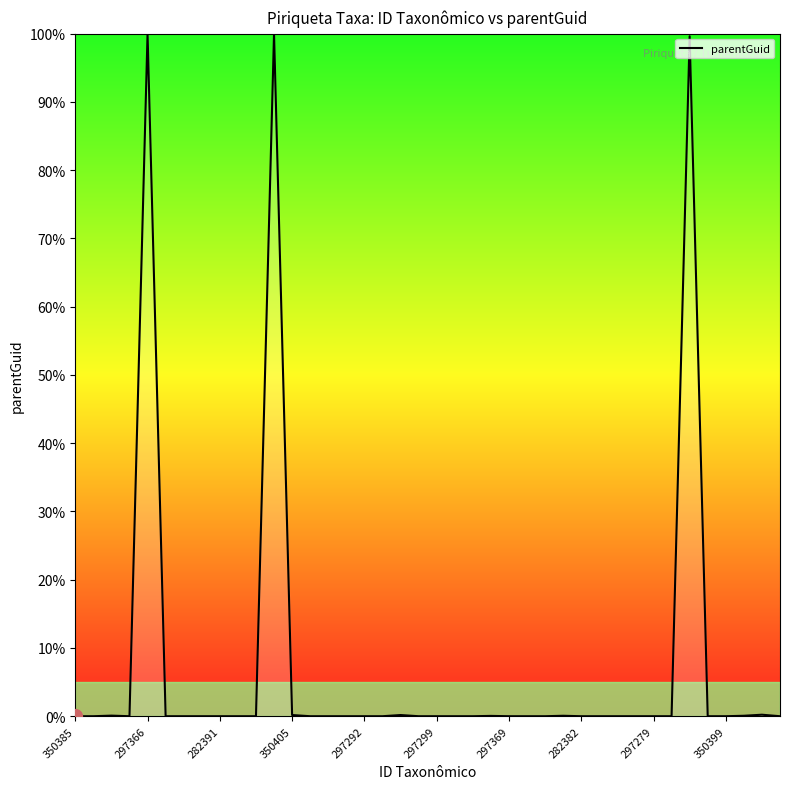

Count the number of data series in this chart.

1